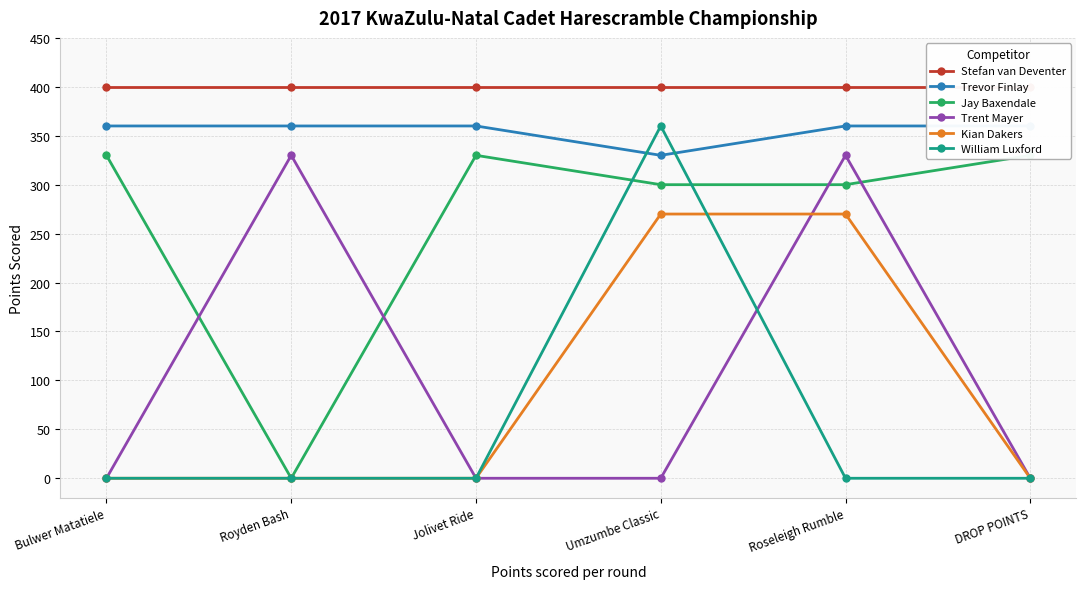

Rank the series by their maximum value, from highest to lowest.

Stefan van Deventer, Trevor Finlay, William Luxford, Jay Baxendale, Trent Mayer, Kian Dakers